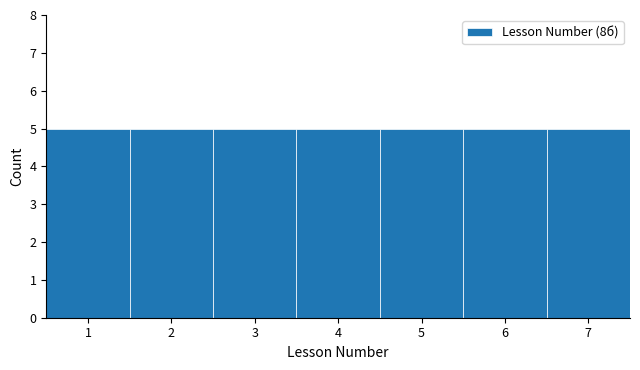

Reading left to right, list every bar in this chart as the range it spans on the x-axis followed by its height. The values are not printed on the chart, so give them approximately, as read against the axis.

0.5 to 1.5: 5
1.5 to 2.5: 5
2.5 to 3.5: 5
3.5 to 4.5: 5
4.5 to 5.5: 5
5.5 to 6.5: 5
6.5 to 7.5: 5